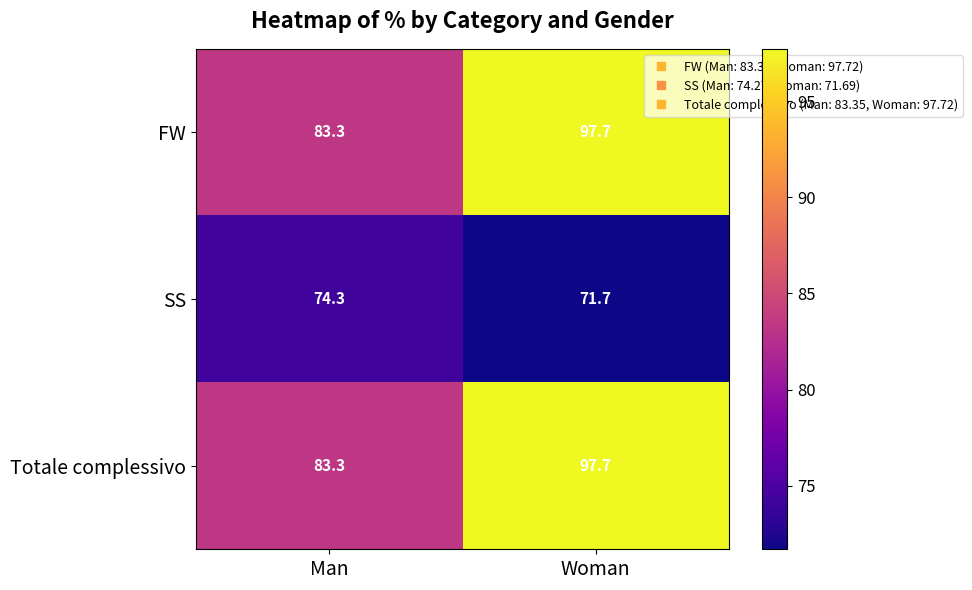

Which category has the highest value across all series?

Woman